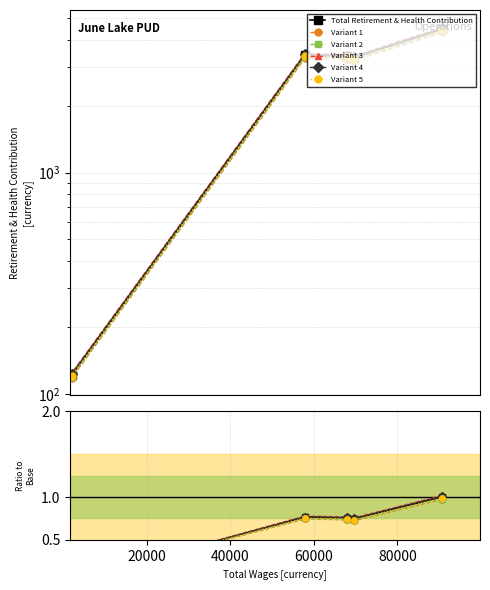

True or false: Variant 3 has more than 1 points higher than both neighbors.

False